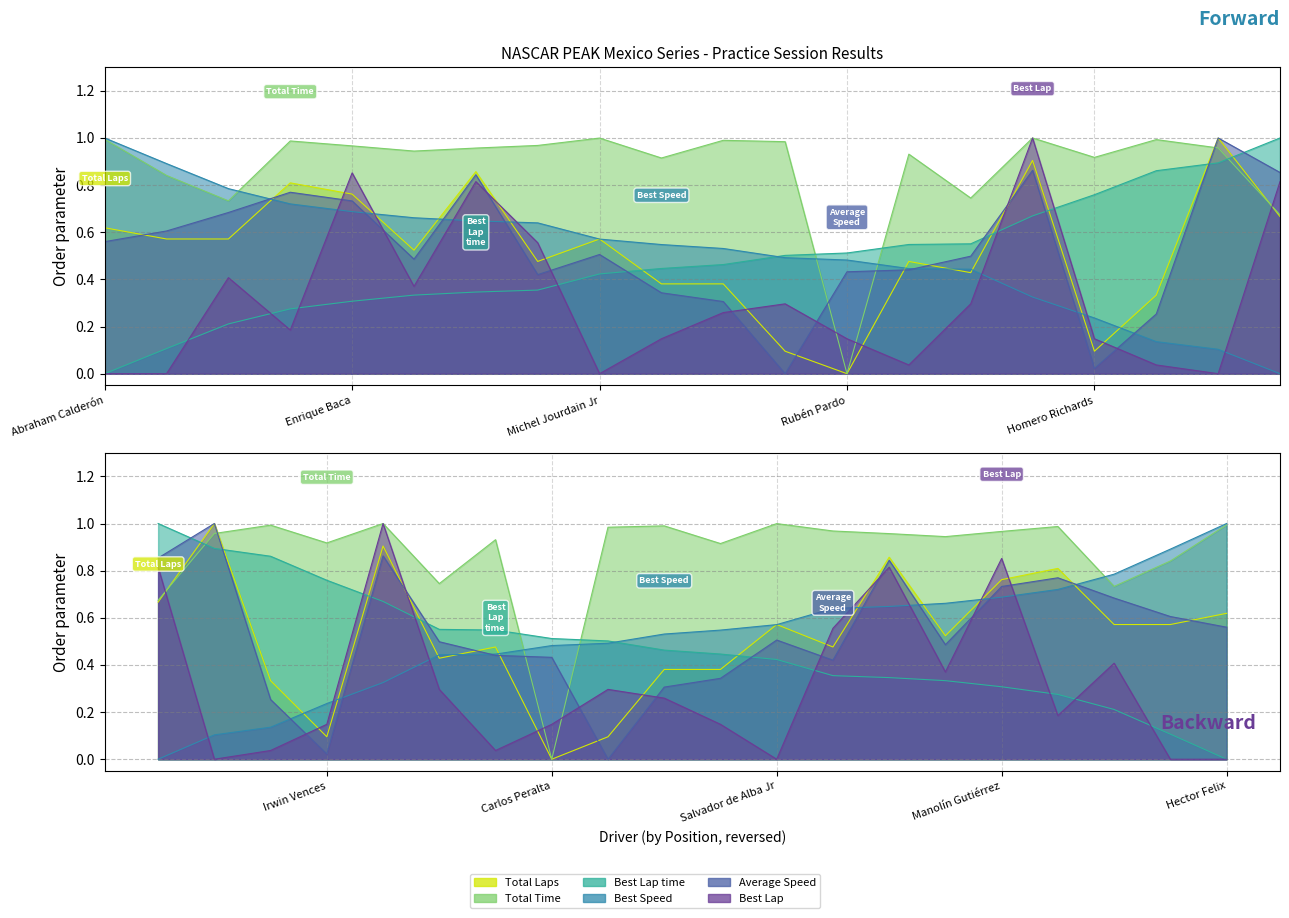

What is the label of the 18th point from the left?

Rafael Martínez